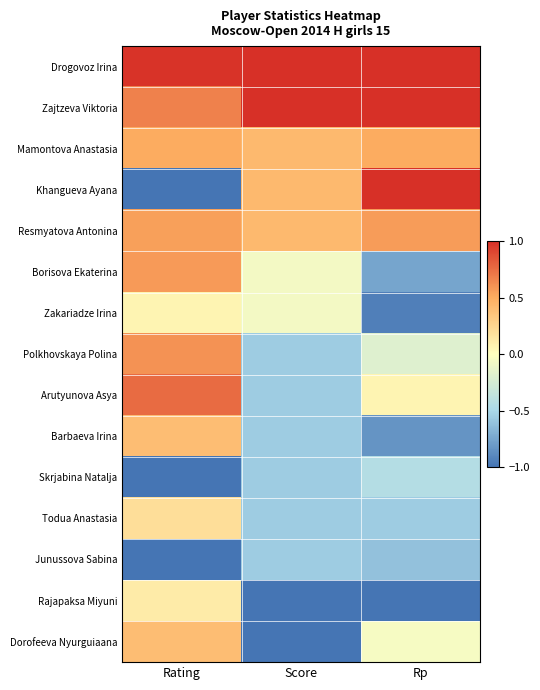

Between Rating and Rp, which series saw the biggest shift?

Khangueva Ayana